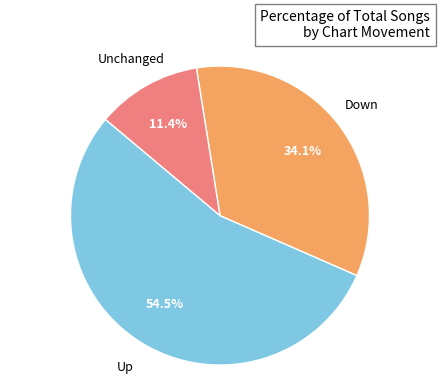

Is there any slice that represents more than half of the pie?

Yes